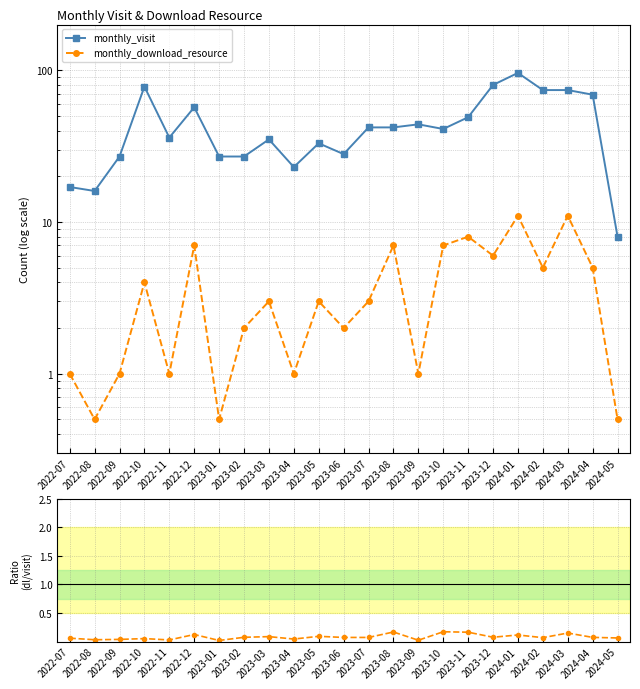

At which category is the sum across all series the highest?

2024-01